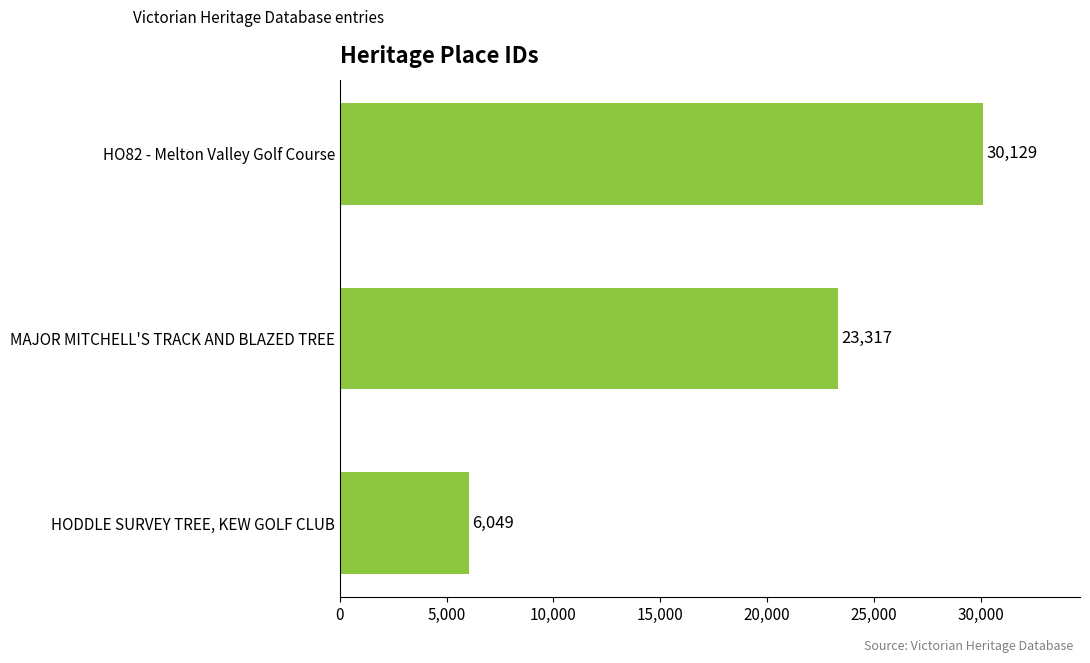

At which label is the value closest to 18089?

MAJOR MITCHELL'S TRACK AND BLAZED TREE